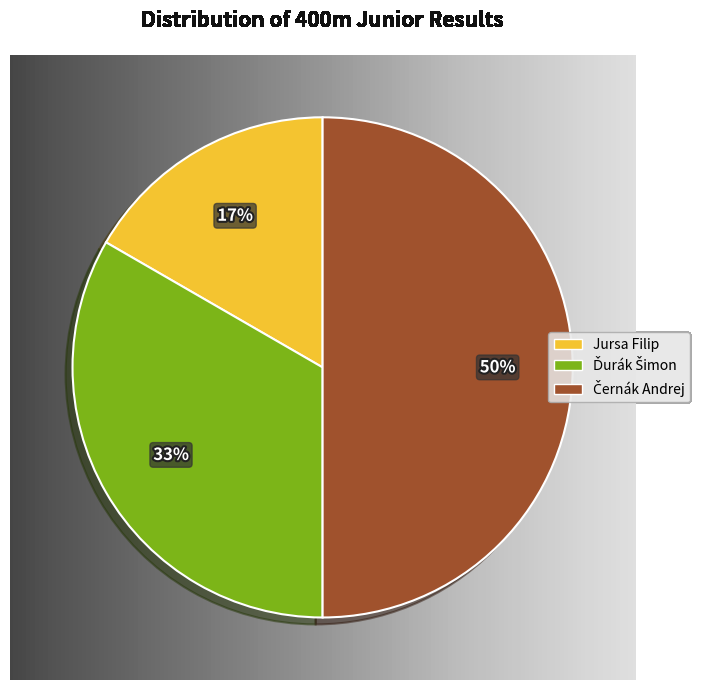

True or false: Jursa Filip accounts for 10% of the total.

False